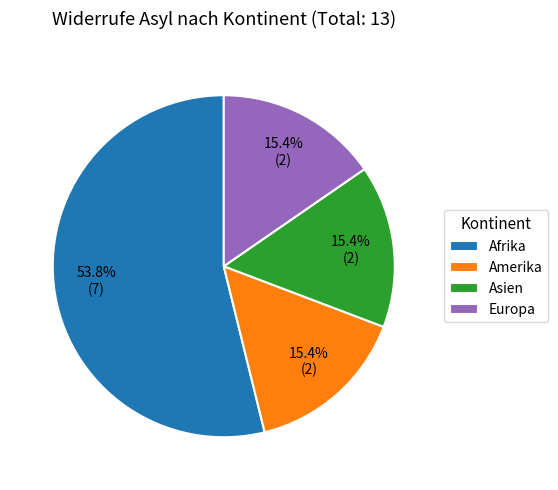

Does any single category account for the majority?

Yes